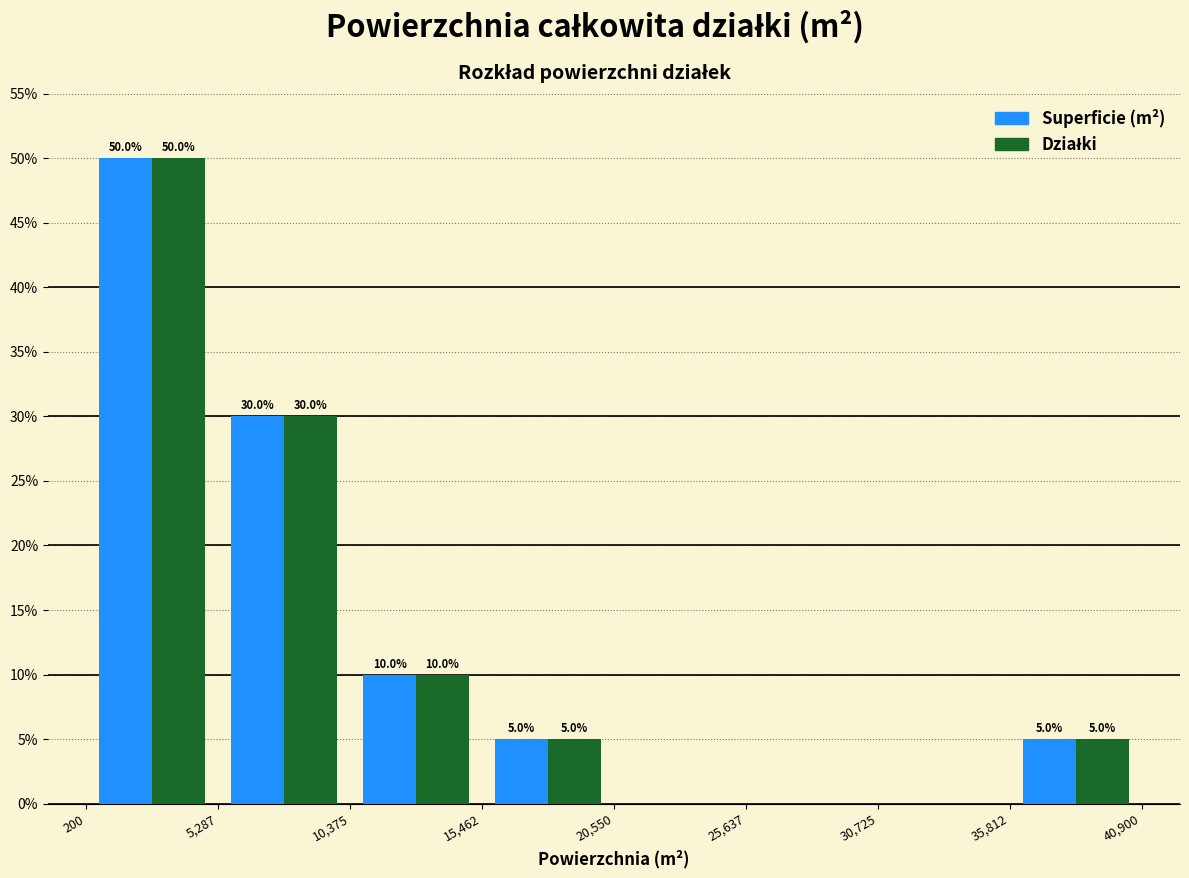

In the Superficie (m²) series, which range on the x-axis has the tallest bar?

200 to 5,287